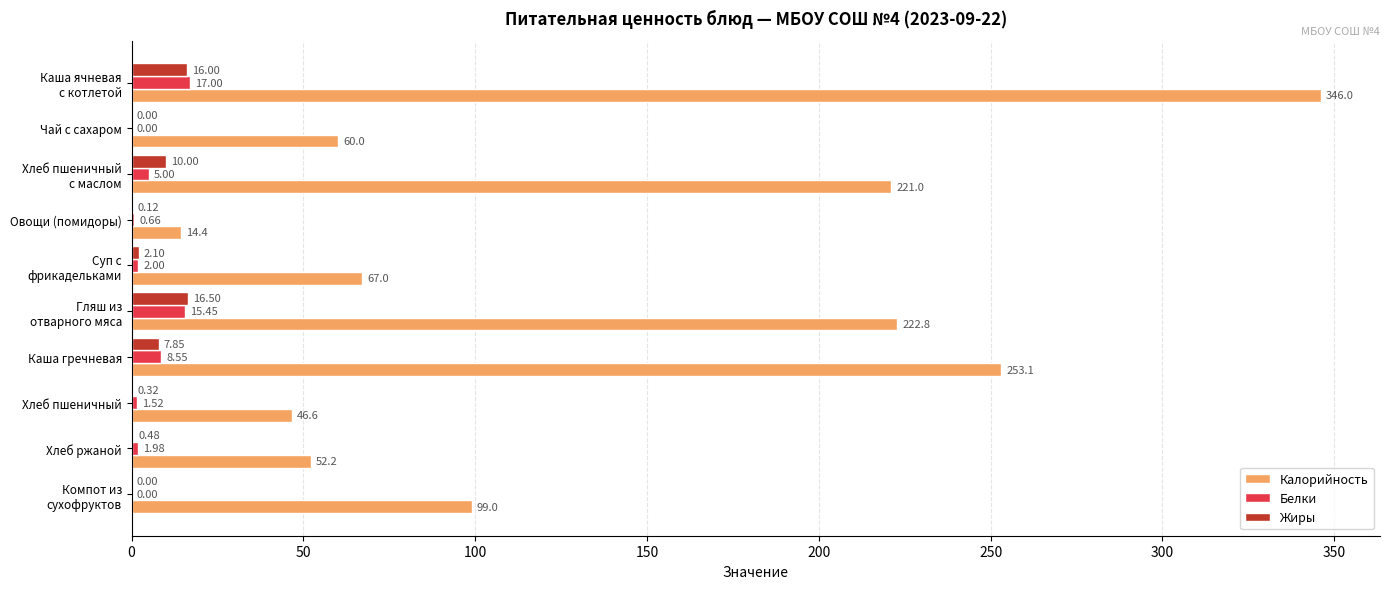

What is the sum of all Калорийность values?

1382.0